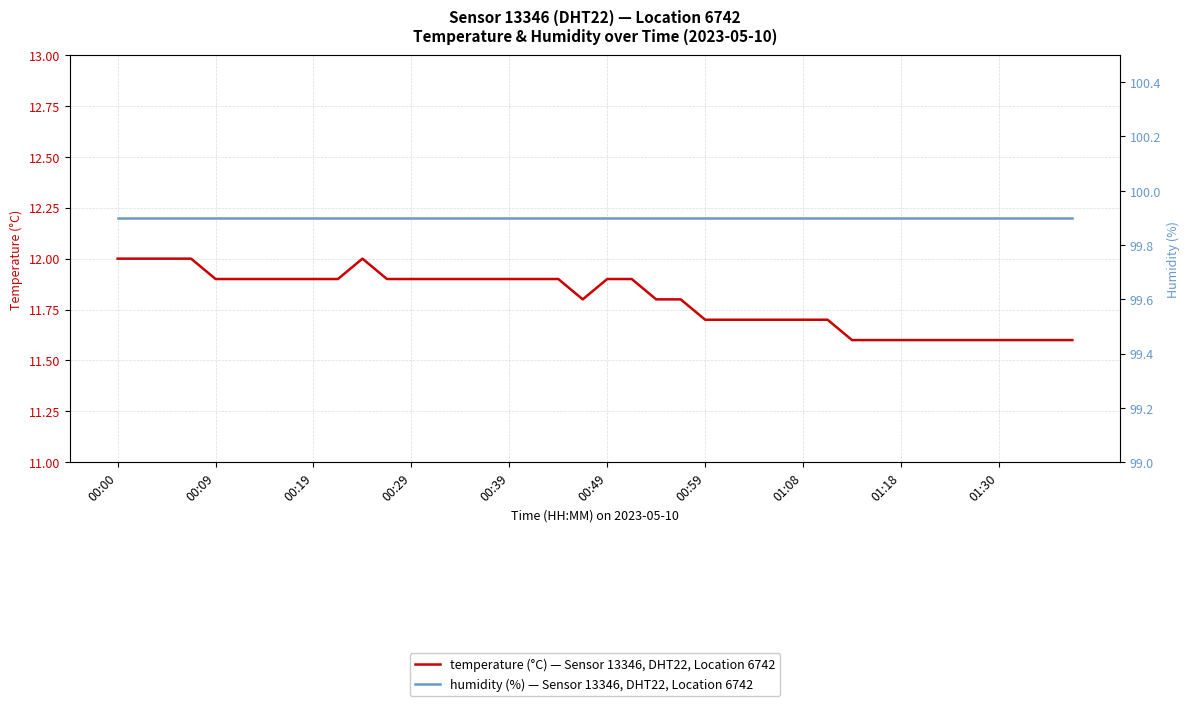

What is the total value across all series at 22?

111.7